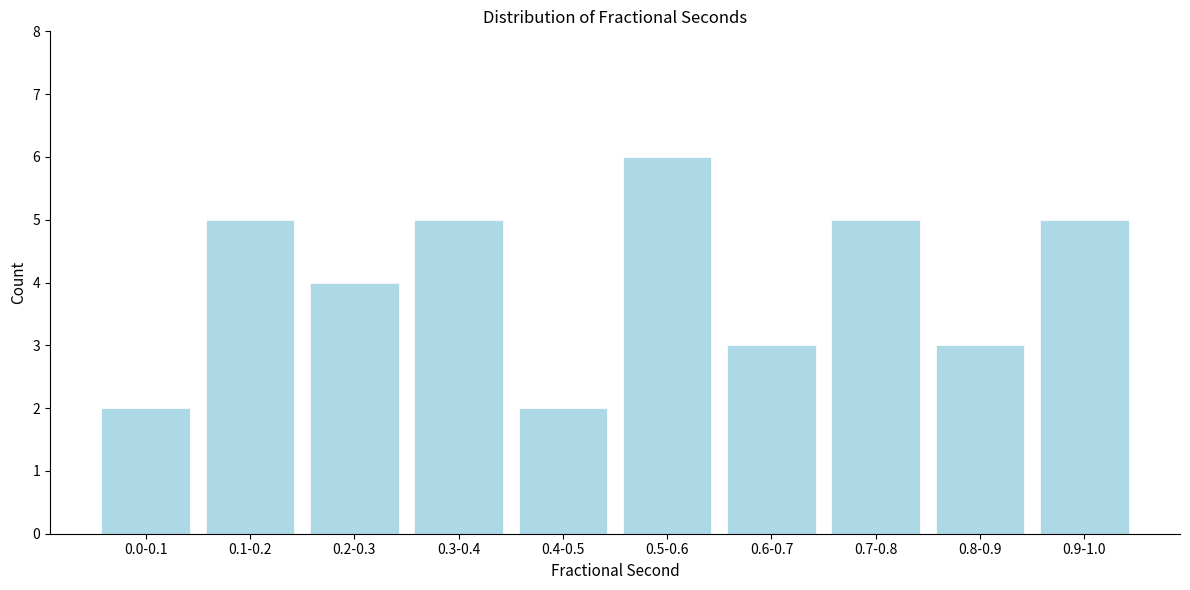

Reading left to right, what are all the values shown in this chart?

0.0-0.1=2	0.1-0.2=5	0.2-0.3=4	0.3-0.4=5	0.4-0.5=2	0.5-0.6=6	0.6-0.7=3	0.7-0.8=5	0.8-0.9=3	0.9-1.0=5